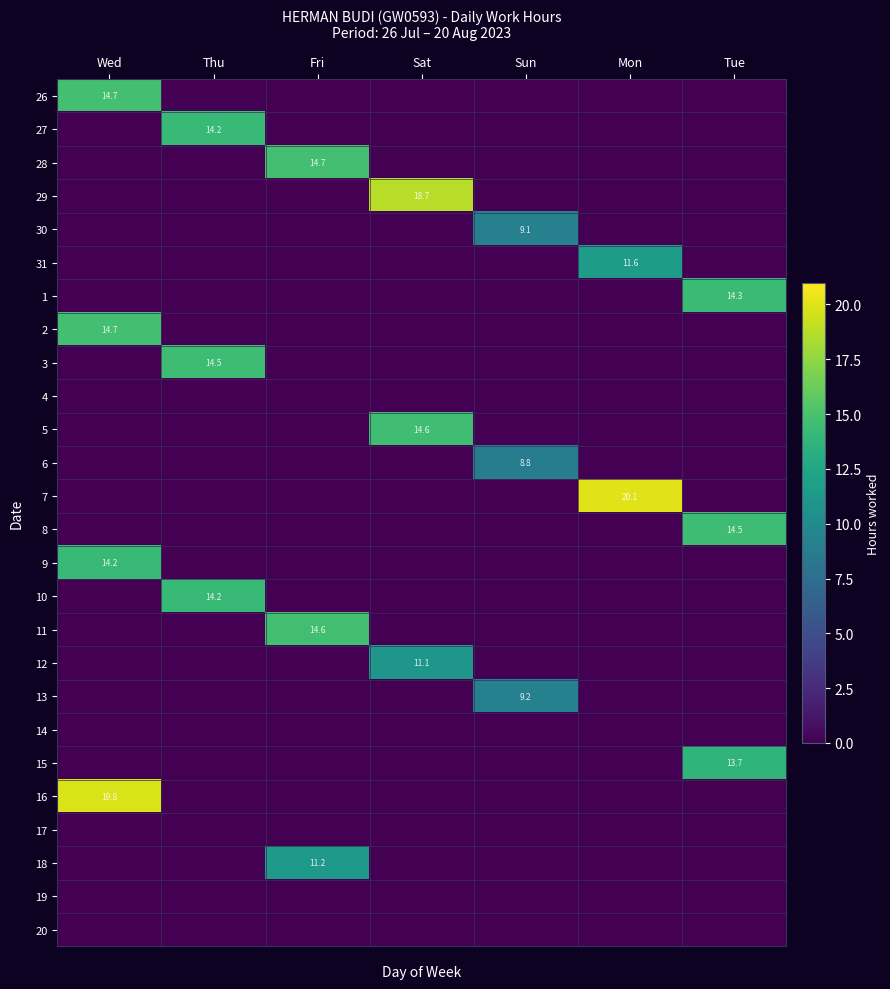

Which label corresponds to the smallest value in the chart?

Thu